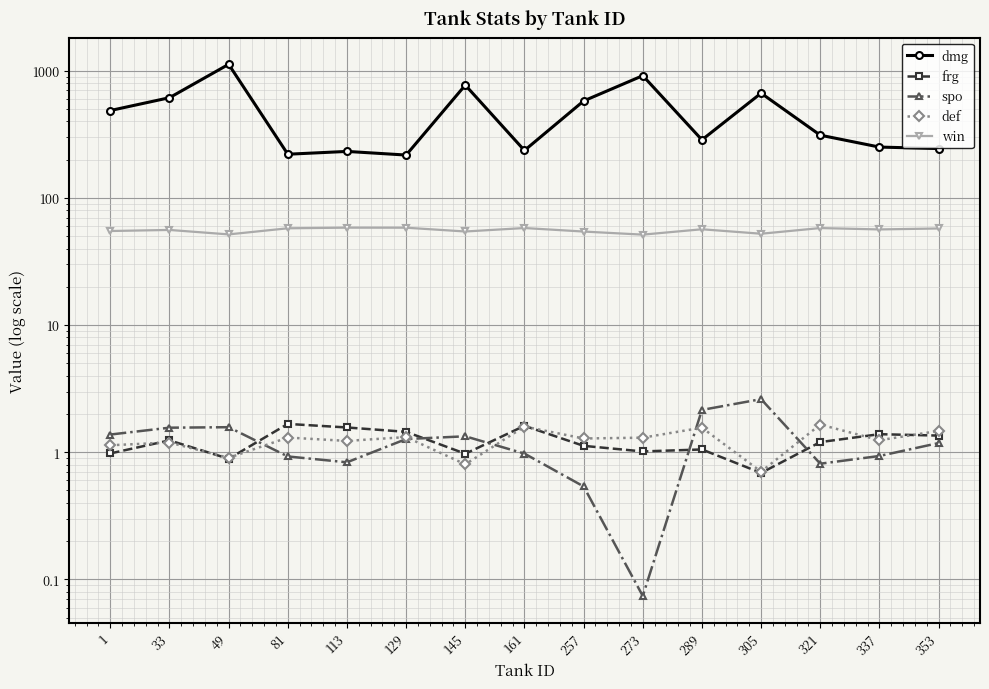

Which series has the largest total across all categories?

dmg